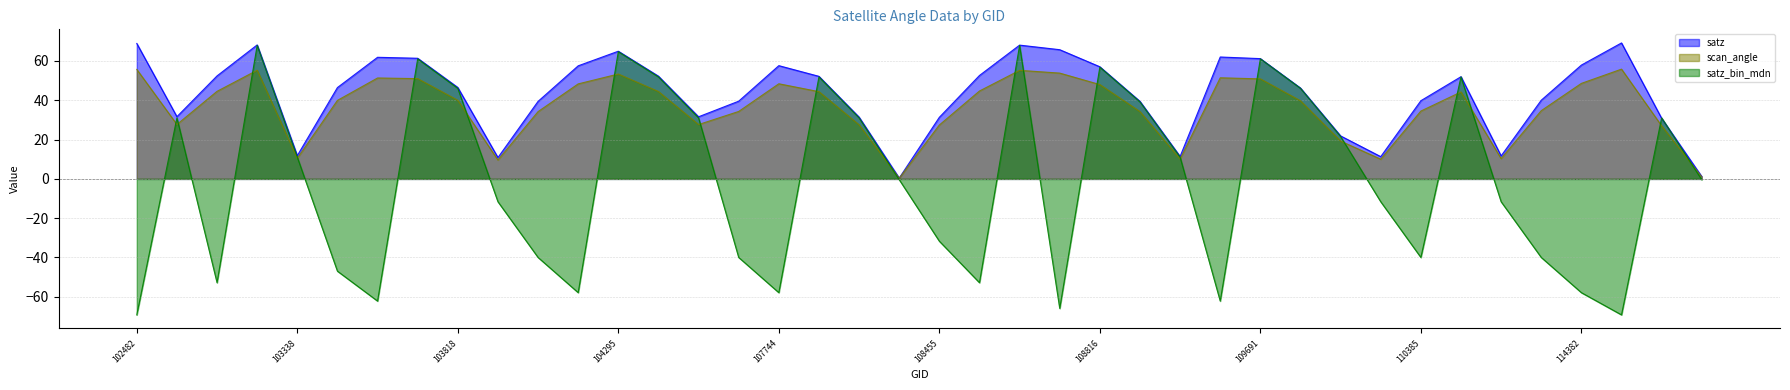

What position from the left is 110385?

33